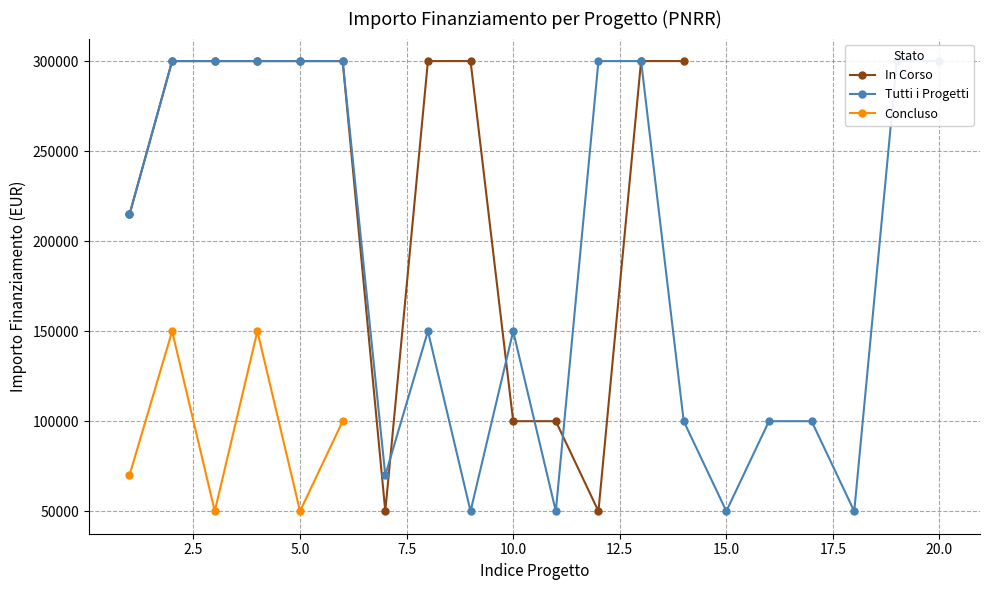

True or false: the data has more than 0 interior local peaks.

True